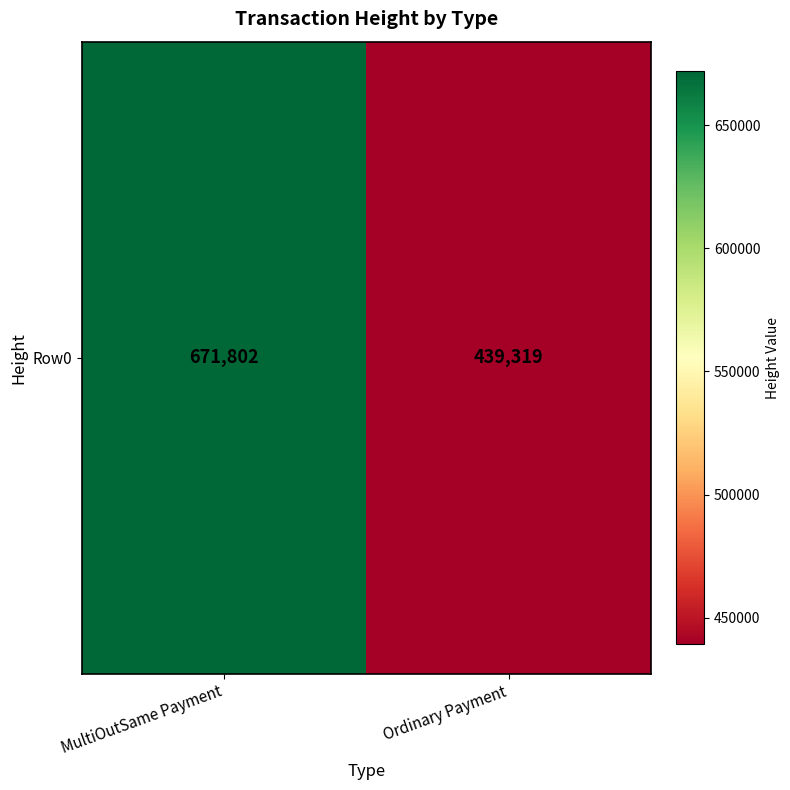

List the labels in order of value, largest first.

MultiOutSame Payment, Ordinary Payment